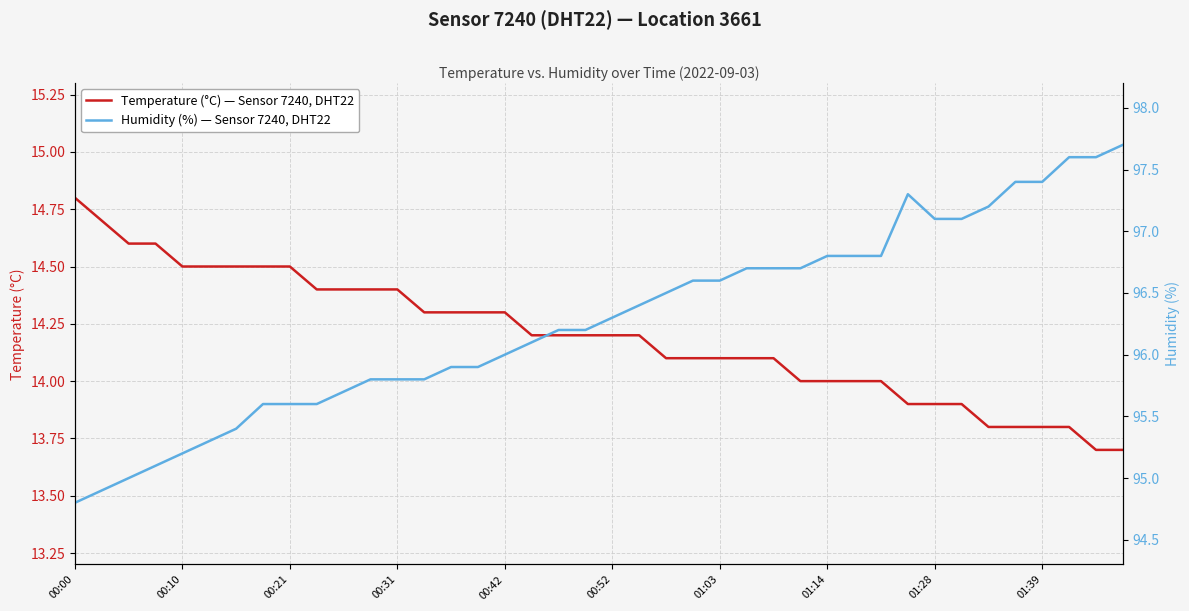

What is the total value across all series at 22?

110.6